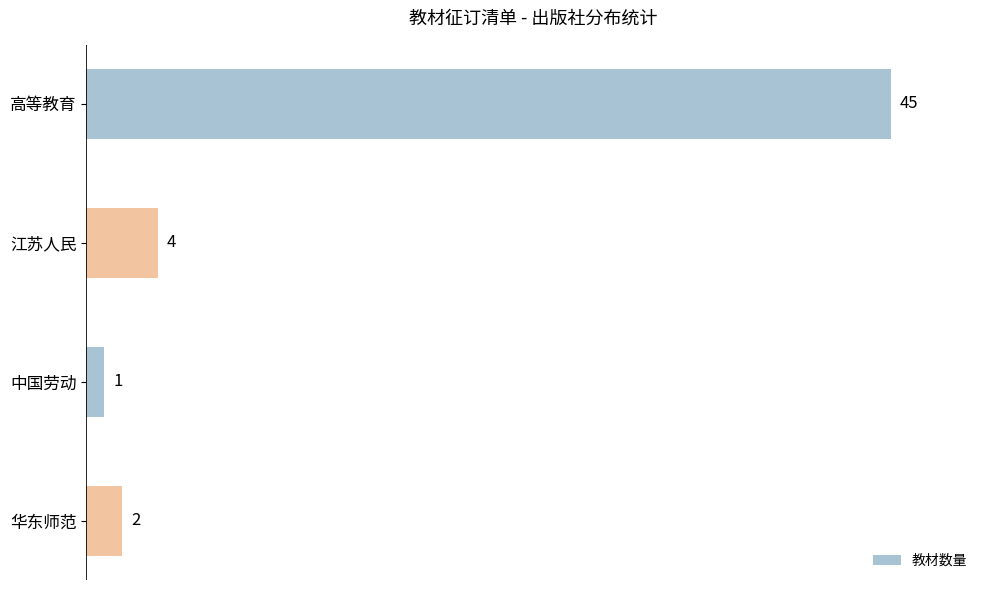

Reading bottom to top, extract all data points from this chart.

华东师范=2	中国劳动=1	江苏人民=4	高等教育=45